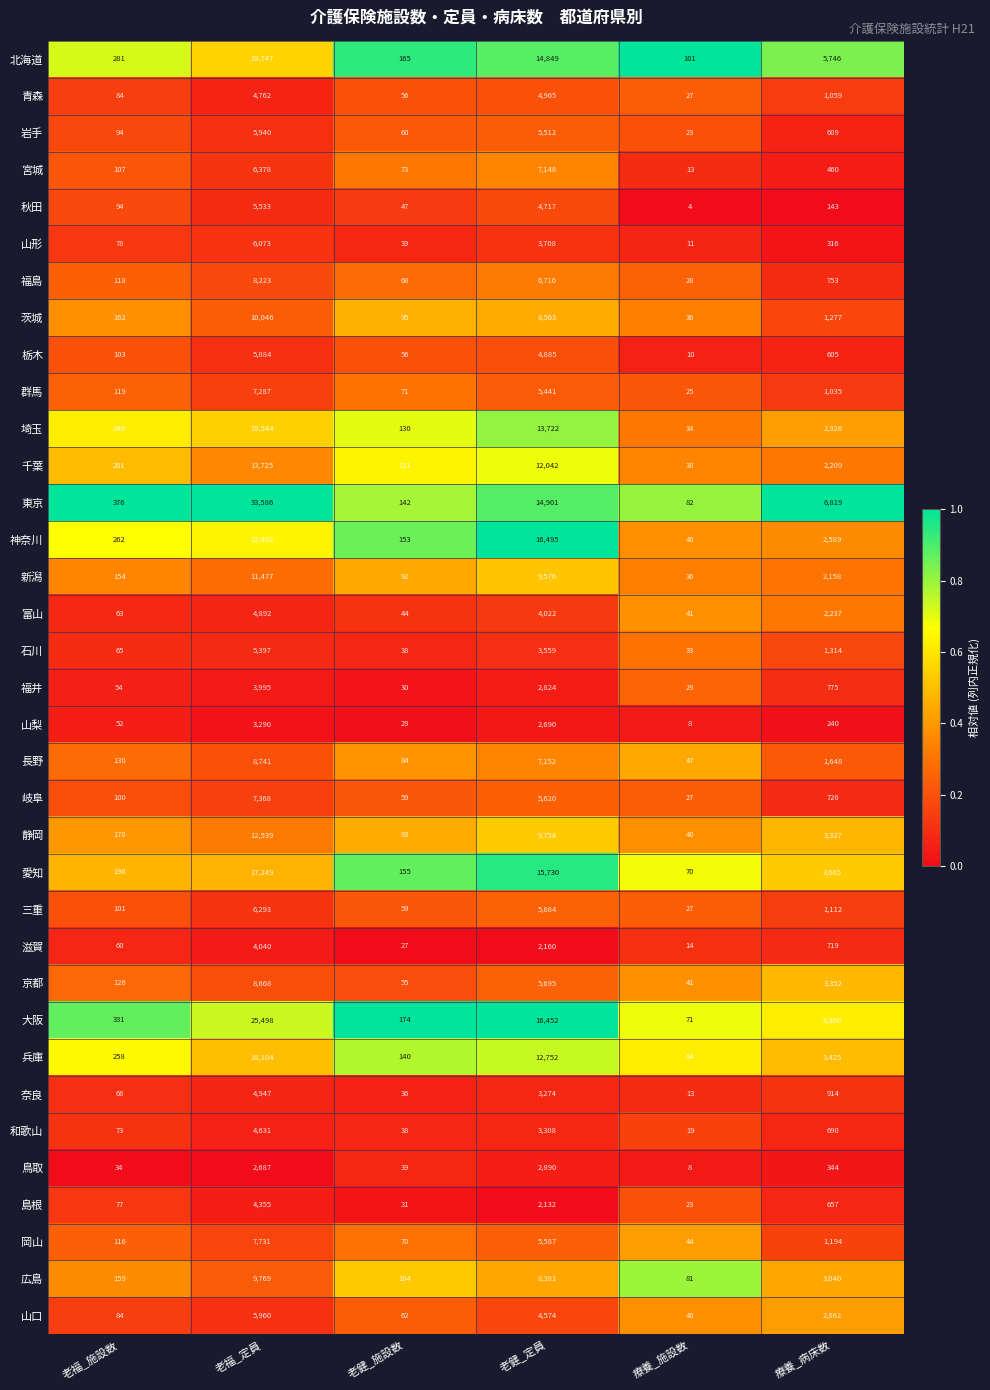

The value of 兵庫 at 老健_定員 is 19566. True or false?

False